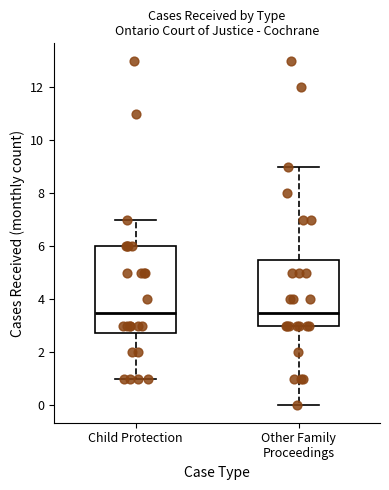

Reading left to right, read every box against the y-axis: the position of its median line, the range the box covers, and the ends of its whiskers. The values are not printed on the chart, so give them approximately, as read against the axis.

Child Protection: median 3.6, box 2.8 to 6.0, whiskers 1.0 to 7.0
Other Family Proceedings: median 3.6, box 3.0 to 5.6, whiskers 0.0 to 9.0